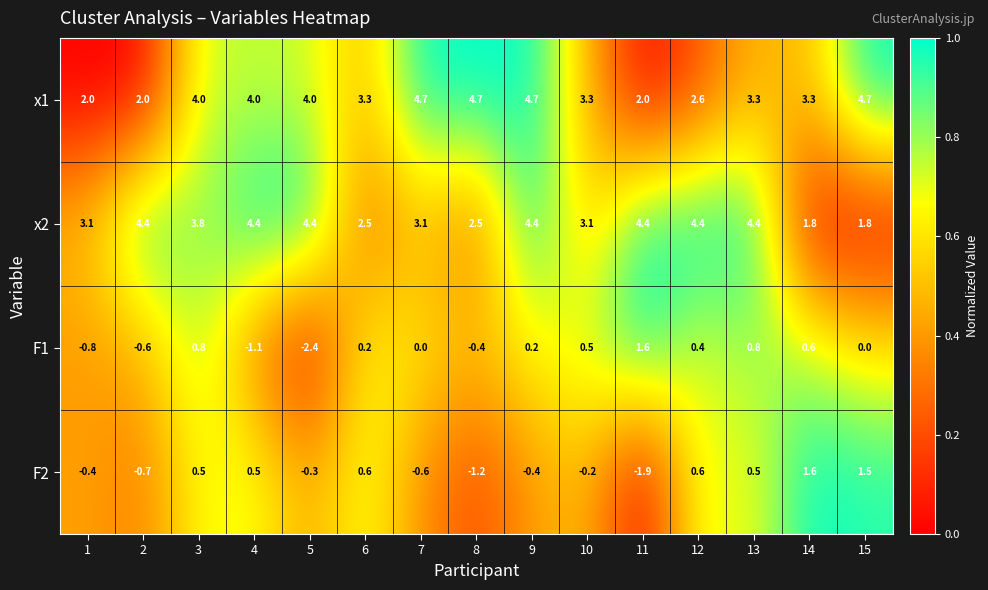

What is the difference between the x2 values at 13 and 1?

1.3